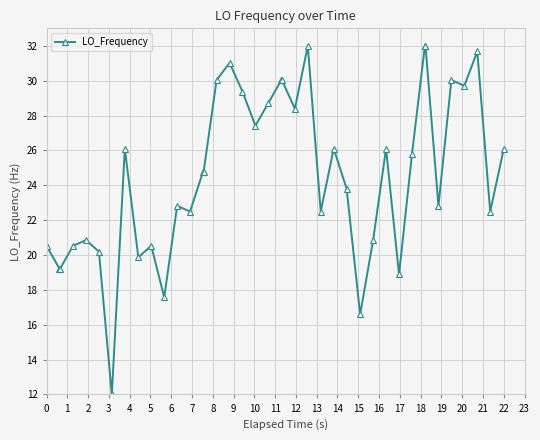

What is the minimum value shown in the chart?

12.0